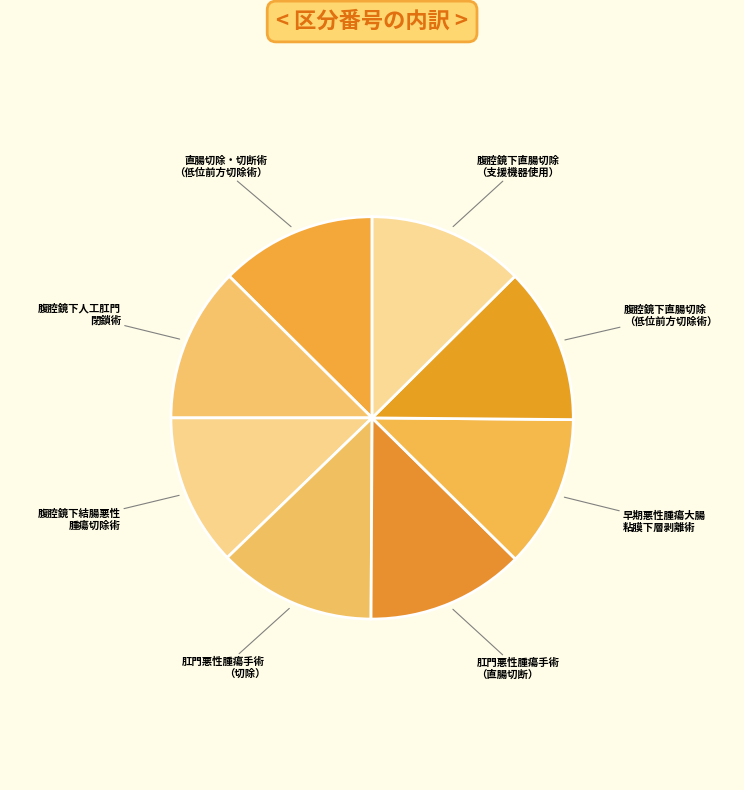

How many segments does this pie chart have?

8